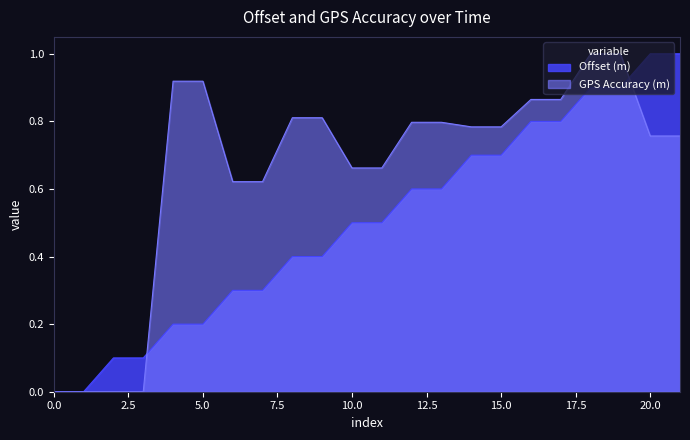

Between 15:43:00 and 15:56:00, which series saw the biggest shift?

Offset (m)